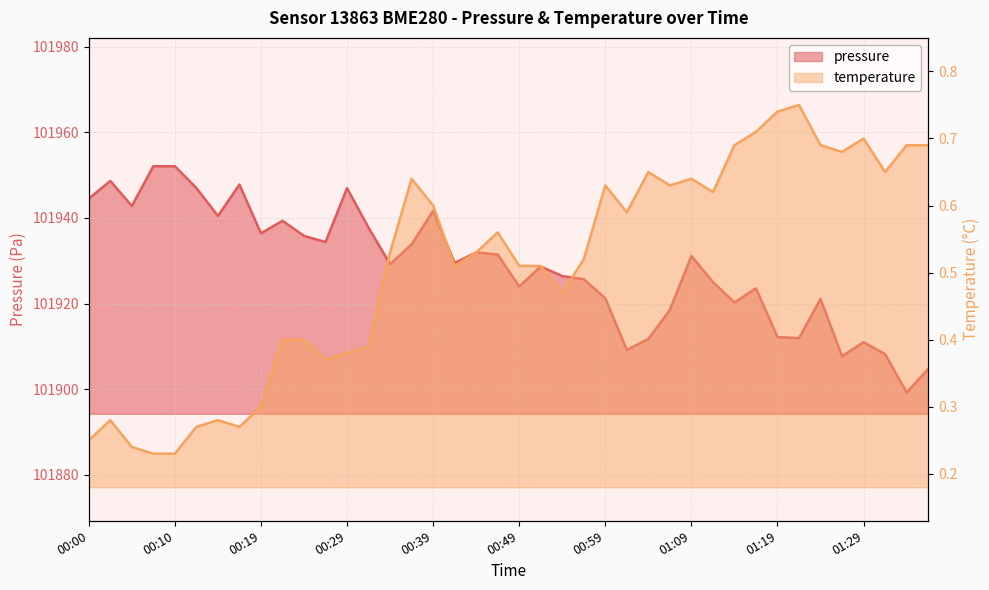

True or false: temperature has a value of 0.7 at 01:16.

True